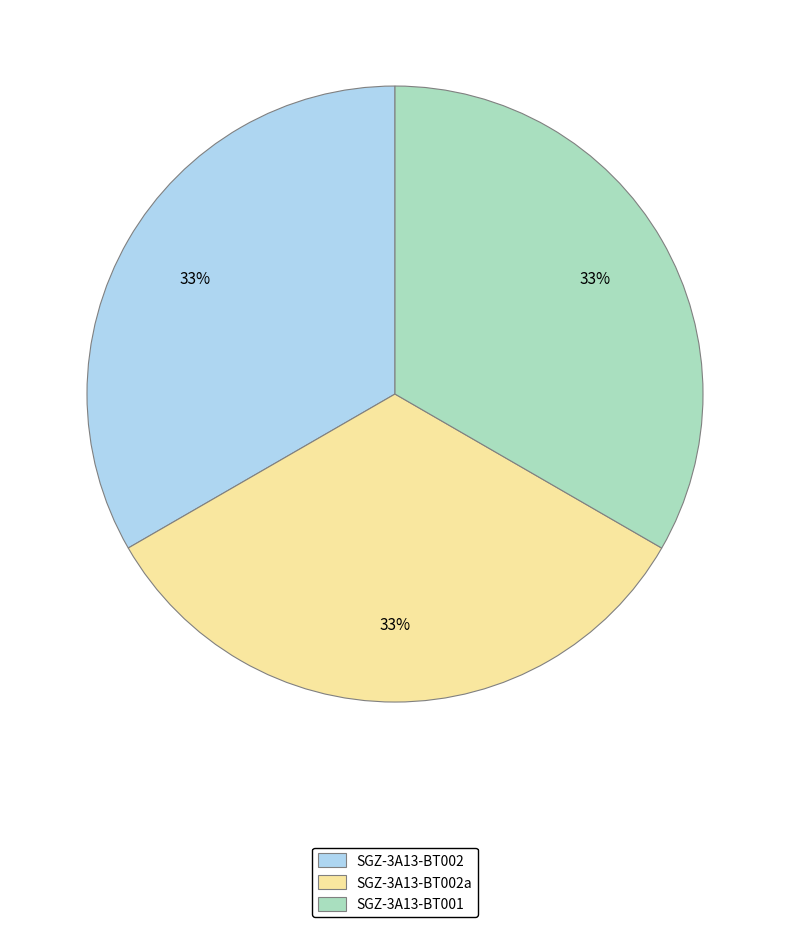

Is there a majority slice in this chart?

No